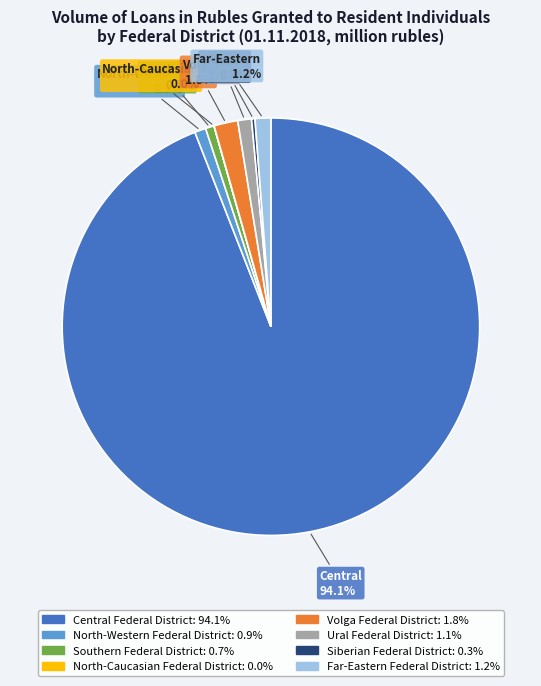

Is it true that Ural Federal District is 11% of the pie?

False